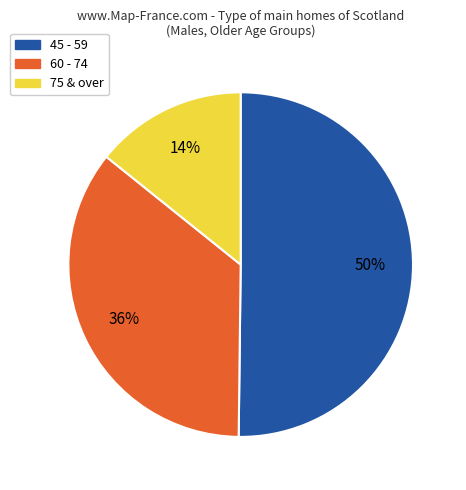

To the nearest percent, what is the difference between the largest and smallest slice percentages?

36%